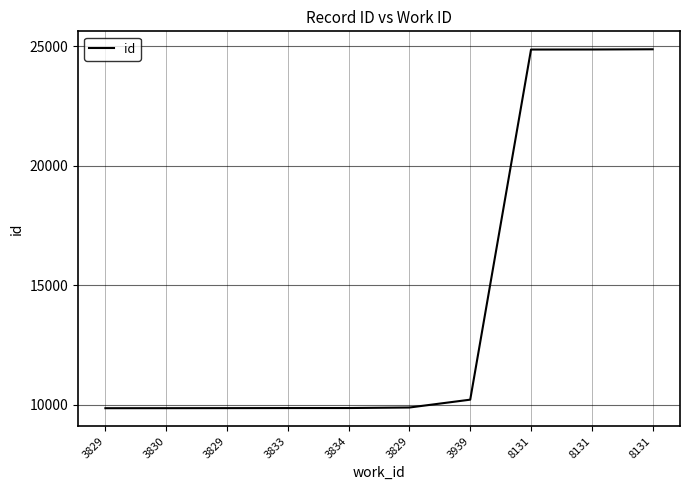

Is this an area chart (filled region under the line)?

No